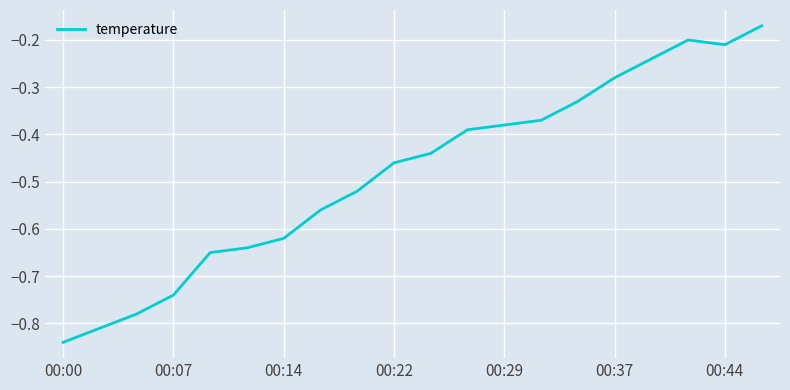

What is the difference between the maximum and minimum values?

0.7